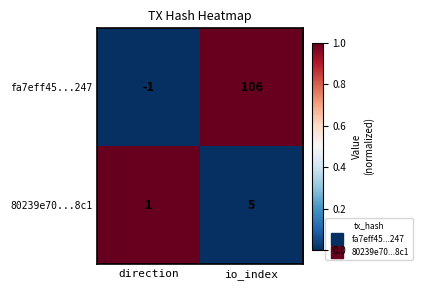

What is the difference between the highest and lowest values at io_index?

101